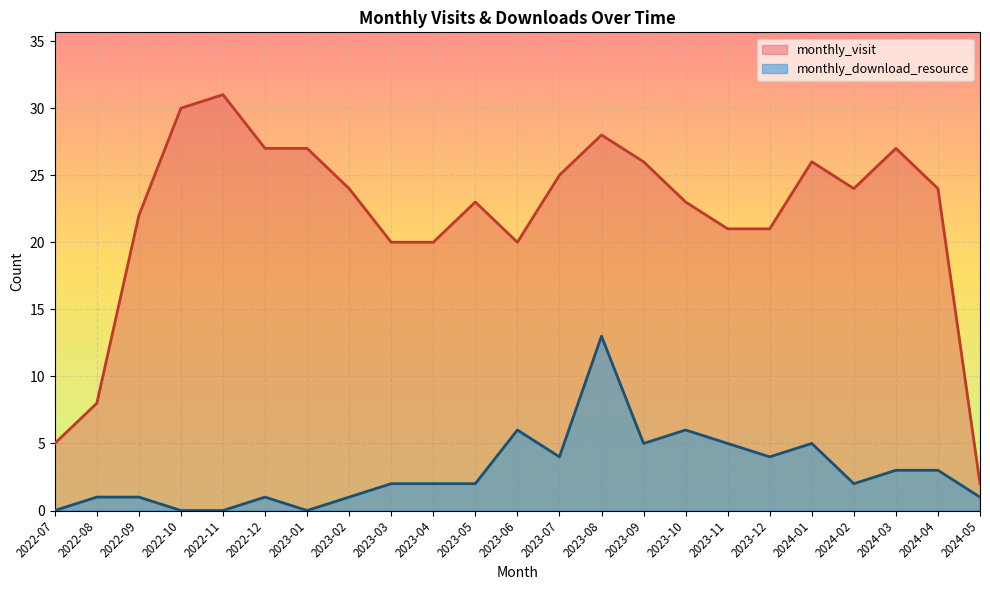

At how many categories does at least one series exceed 27?

3